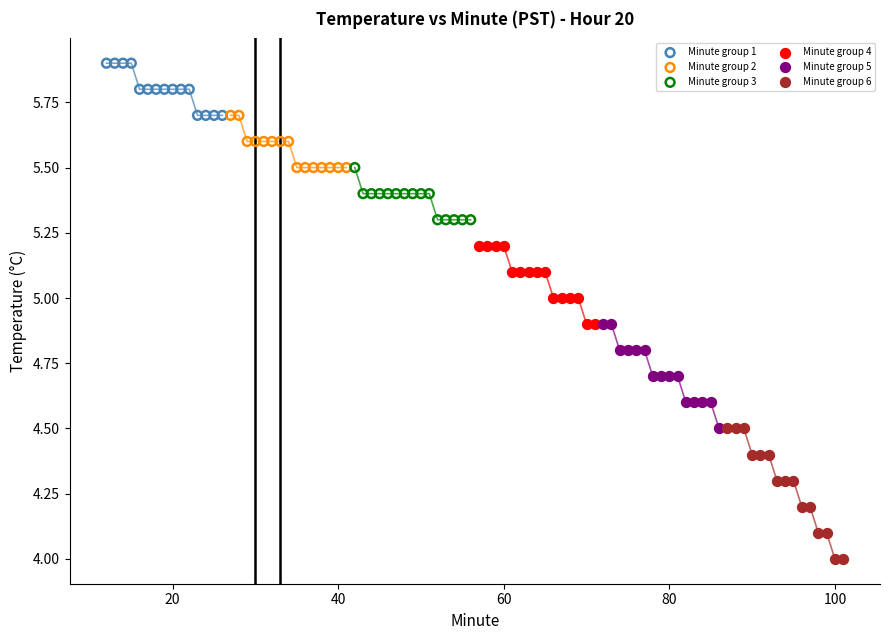

Which series contains the highest Y value?

Minute group 1